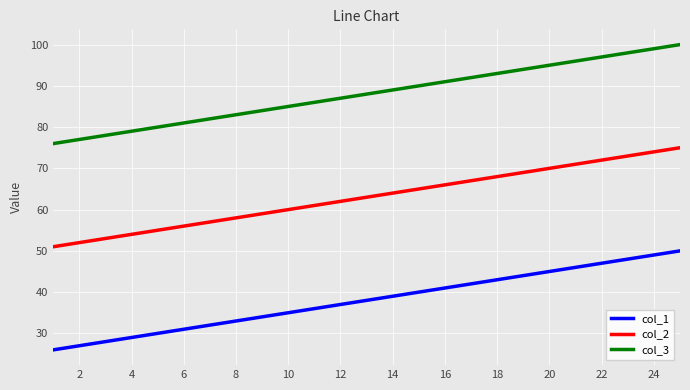

True or false: col_2 and col_1 intersect in this chart.

False